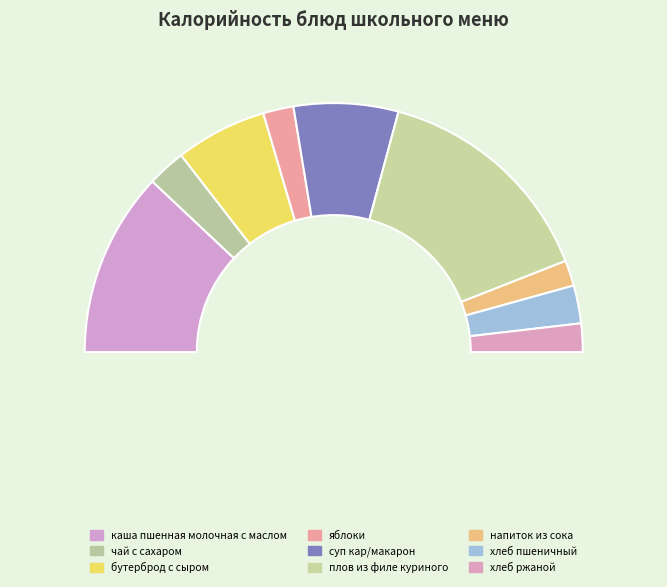

To the nearest percent, what is the difference between the largest and smallest slice percentages?

26%